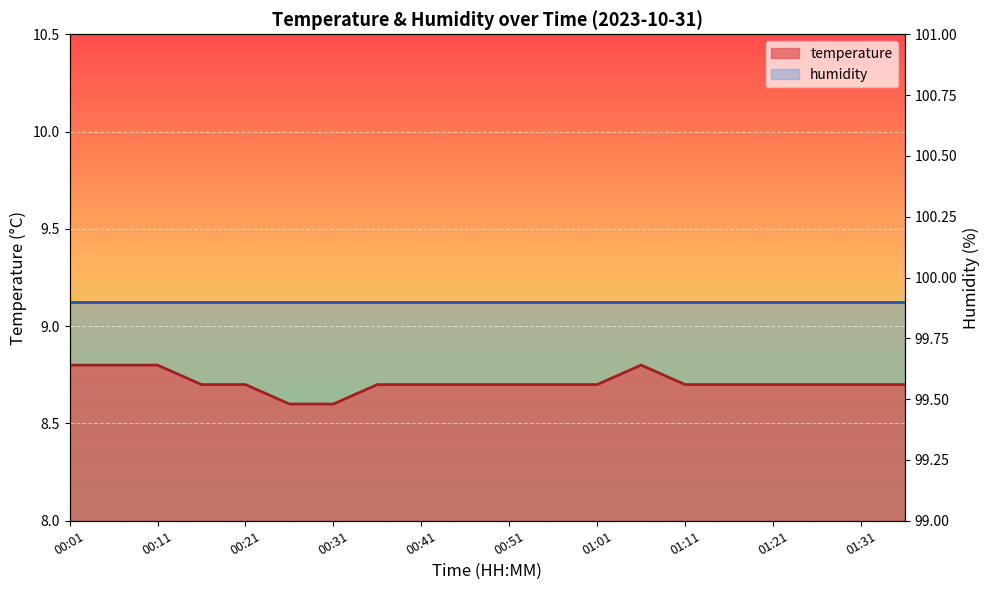

Which category has the lowest value across all series?

00:26